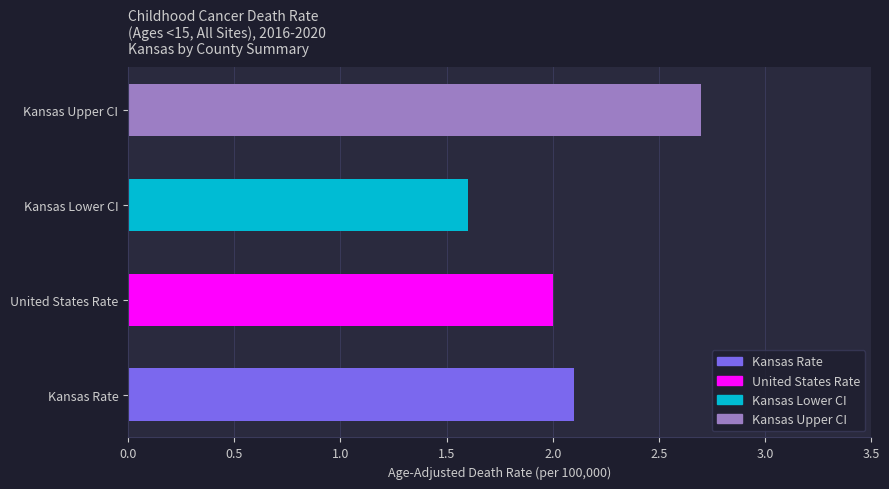

Where is the data nearest to the value 2?

United States Rate